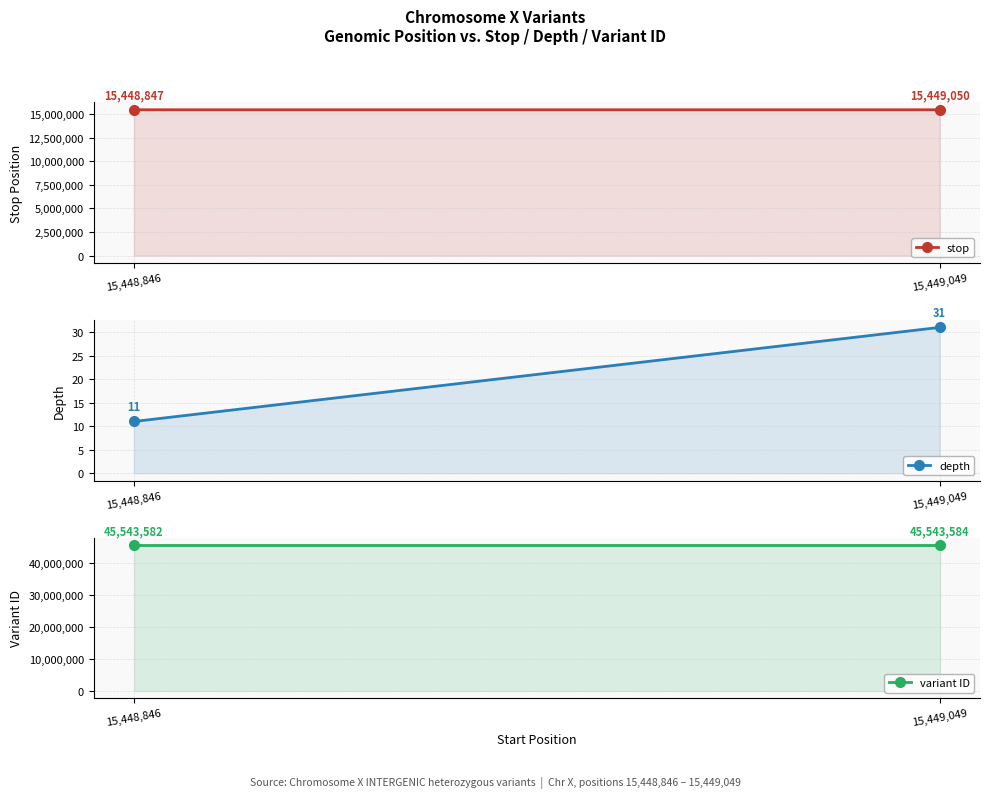

What is the difference between the maximum and minimum values in the stop series?

203